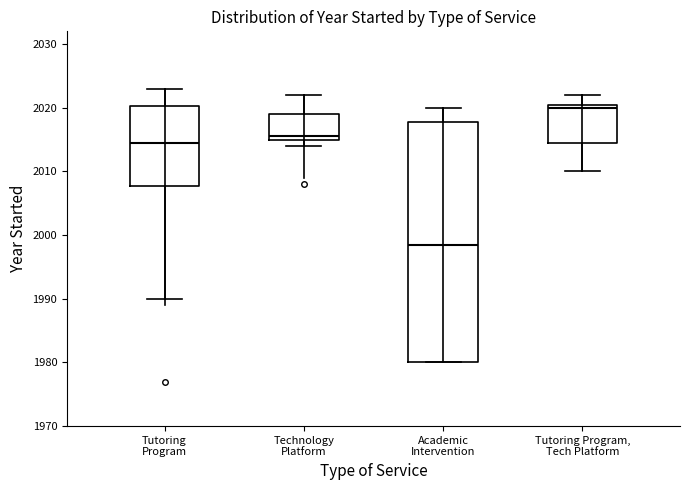

Where does the upper whisker of the box for Academic Intervention end on the y-axis? The values are not printed on the chart, so give them approximately, as read against the axis.

2020